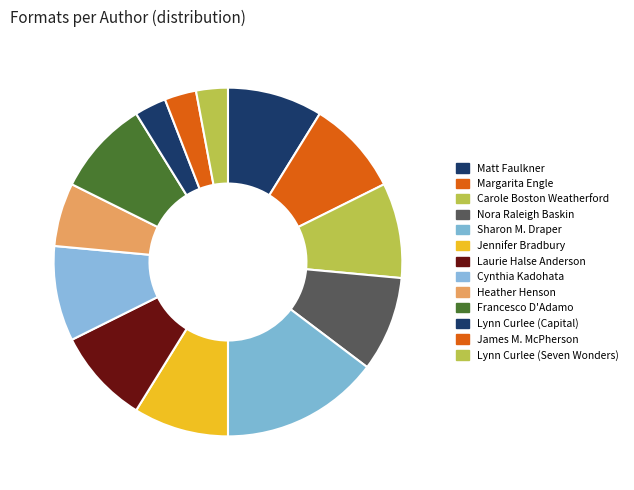

To the nearest percent, what is the difference between the Laurie Halse Anderson and Heather Henson slice percentages?

3%